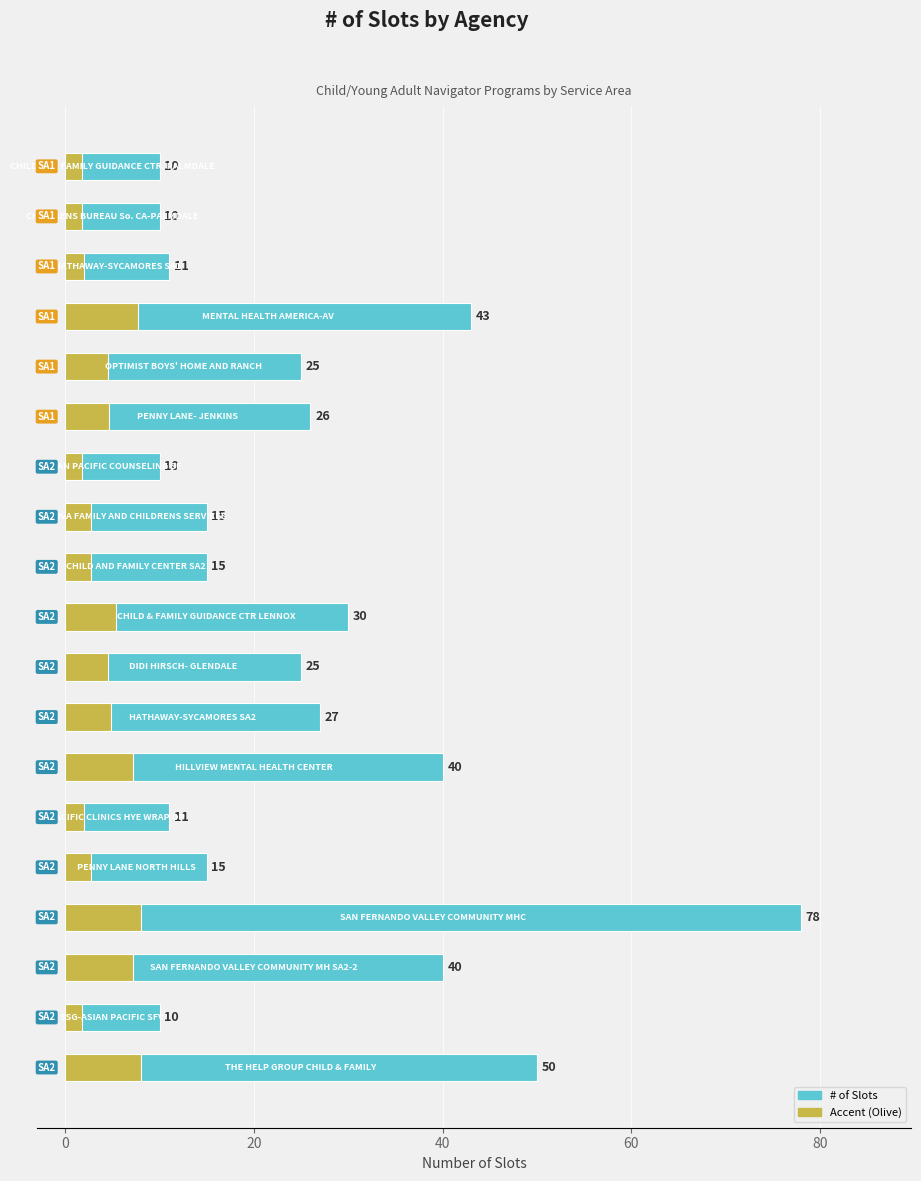

The value at 100 is 17. True or false?

False